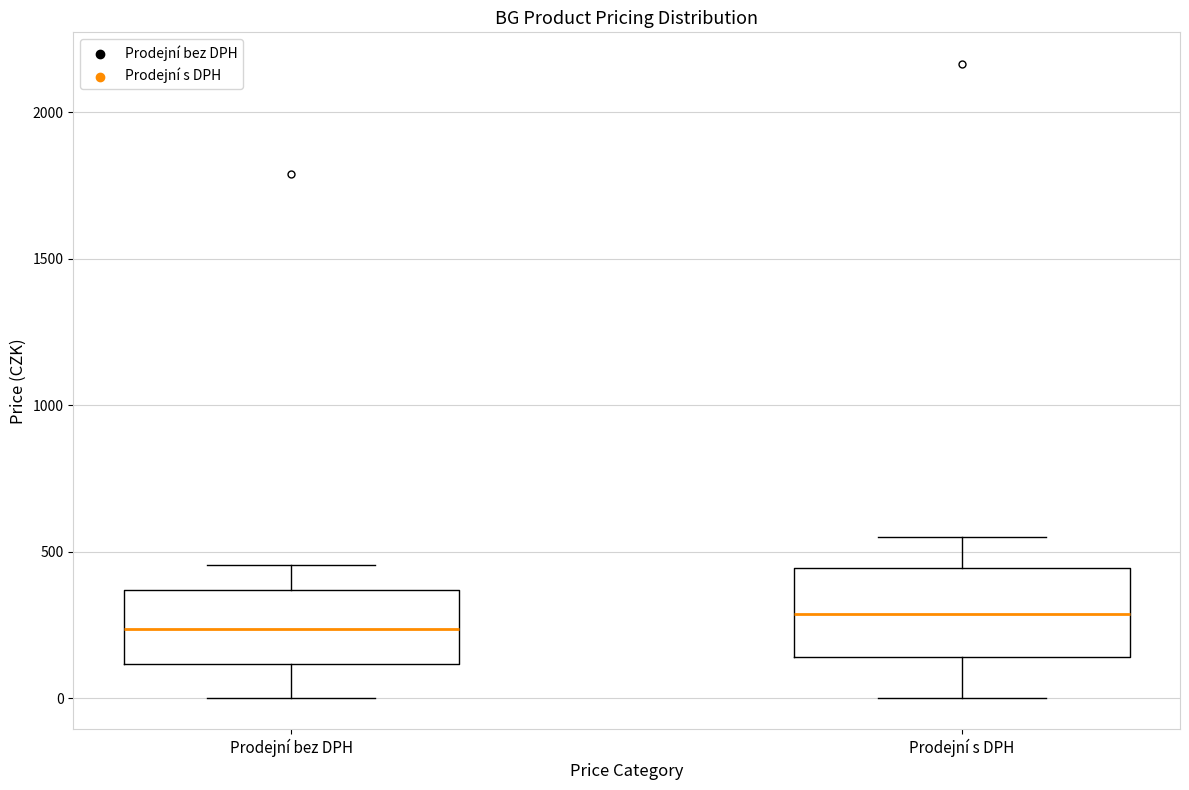

Reading left to right, read every box against the y-axis: the position of its median line, the range the box covers, and the ends of its whiskers. The values are not printed on the chart, so give them approximately, as read against the axis.

Prodejní bez DPH: median 250, box 100 to 350, whiskers 0 to 450
Prodejní s DPH: median 300, box 150 to 450, whiskers 0 to 550